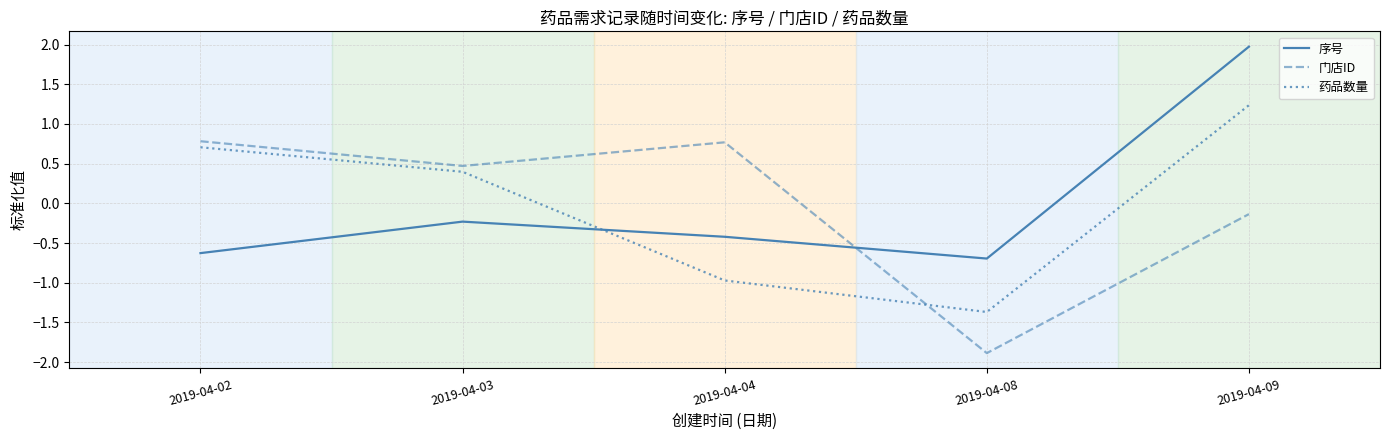

Reading right to left, transcribe all the data shown in this chart.

序号: 2019-04-09=2.0	2019-04-08=-0.7	2019-04-04=-0.4	2019-04-03=-0.2	2019-04-02=-0.6
门店ID: 2019-04-09=-0.1	2019-04-08=-1.9	2019-04-04=0.8	2019-04-03=0.5	2019-04-02=0.8
药品数量: 2019-04-09=1.2	2019-04-08=-1.4	2019-04-04=-1.0	2019-04-03=0.4	2019-04-02=0.7